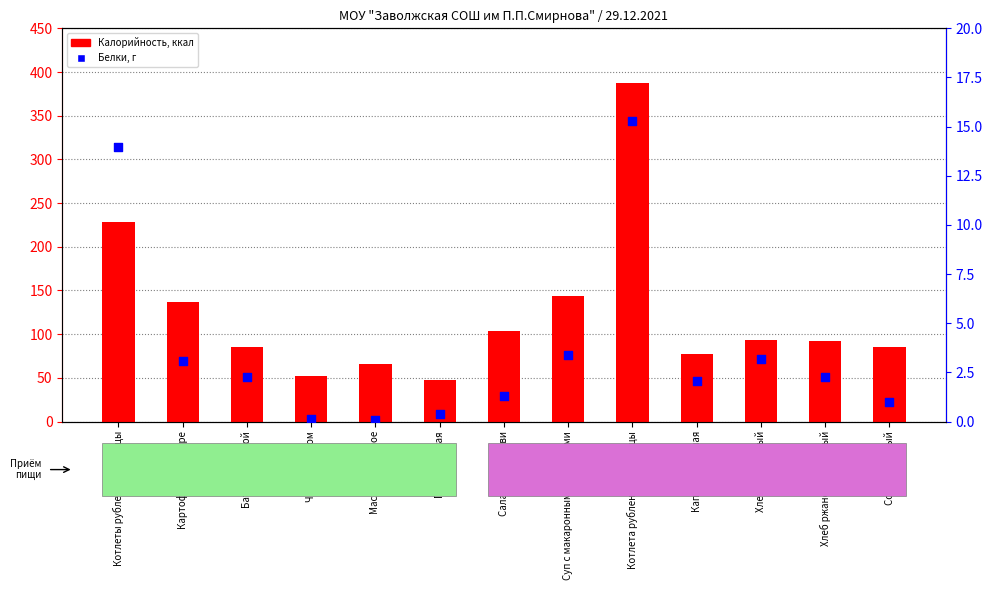

What are all the series names shown in the legend?

Калорийность, Белки